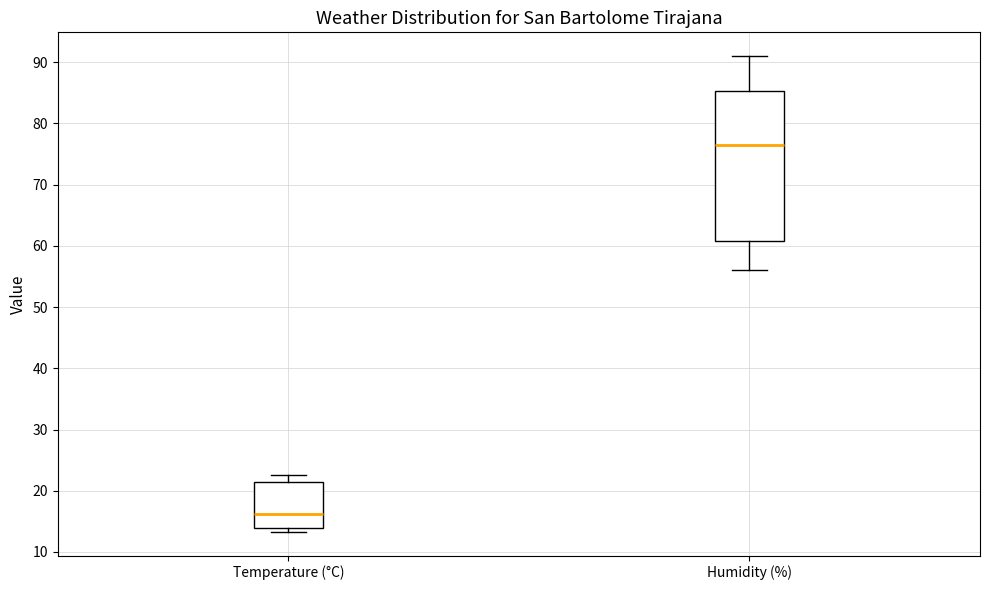

Which box is the tallest, from its lower edge to its upper edge?

Humidity (%)